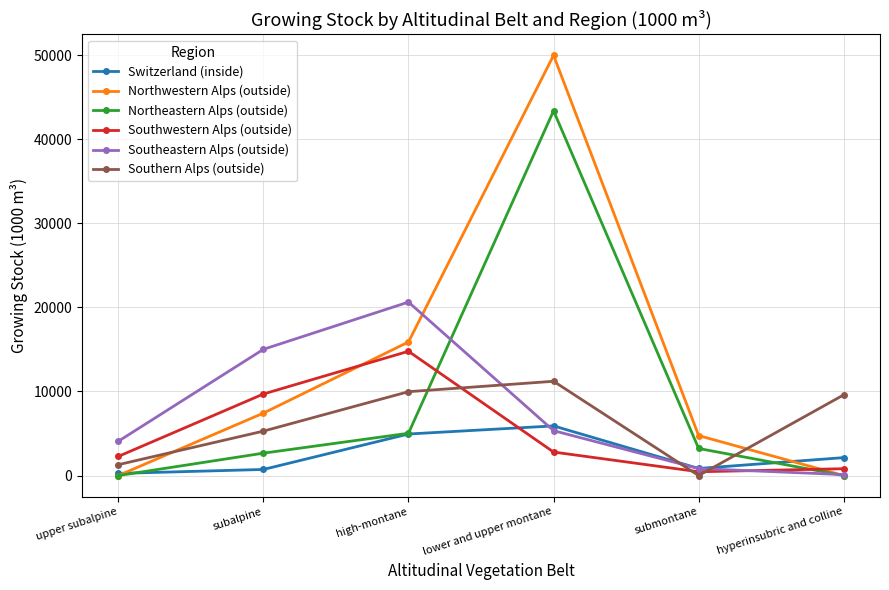

Where is the first local maximum for Southwestern Alps (outside)?

high-montane